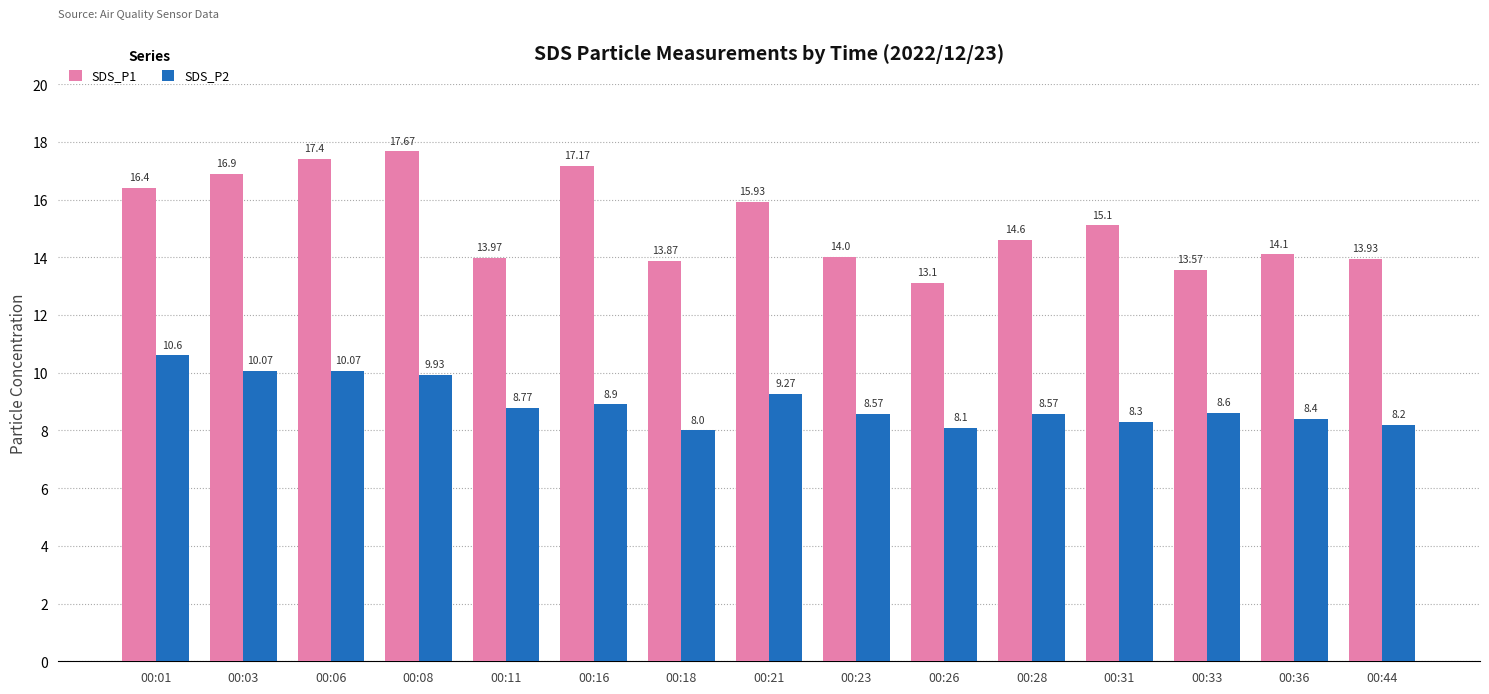

Rank the categories by SDS_P1 value from highest to lowest.

00:08, 00:06, 00:16, 00:03, 00:01, 00:21, 00:31, 00:28, 00:36, 00:23, 00:11, 00:44, 00:18, 00:33, 00:26